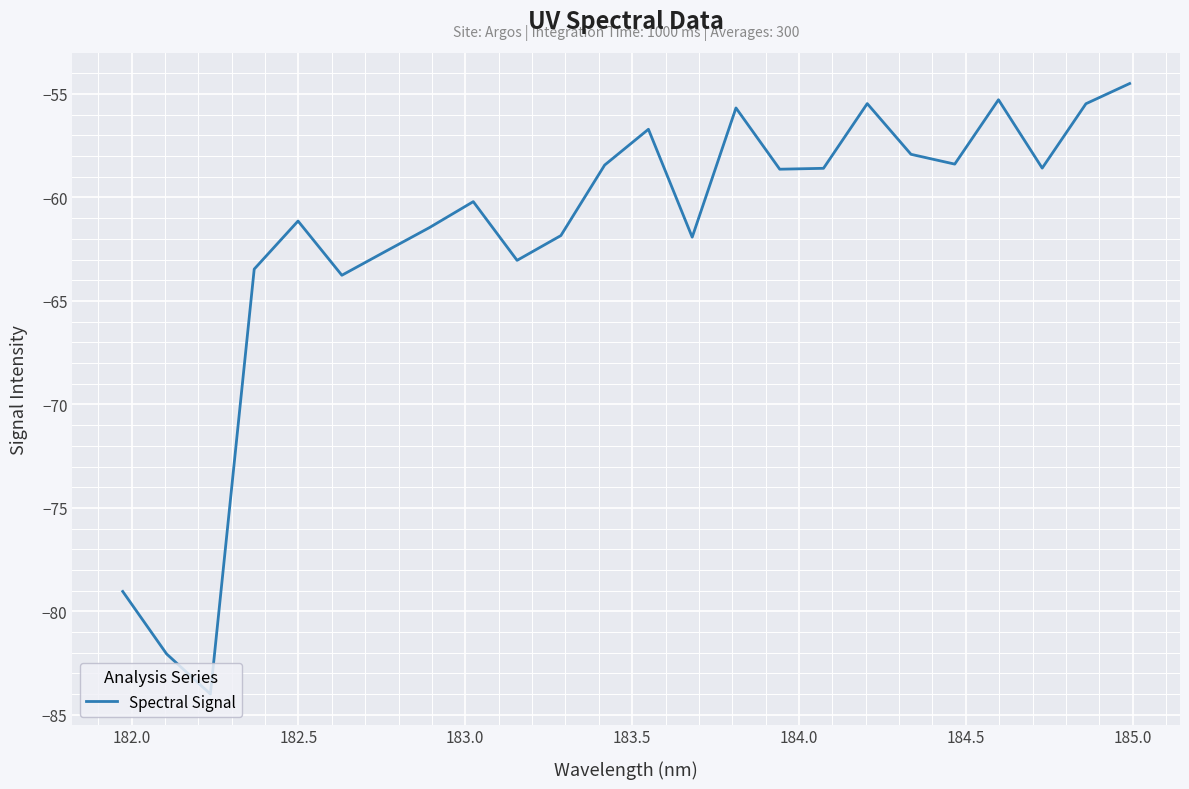

What is the minimum value shown in the chart?

-84.0